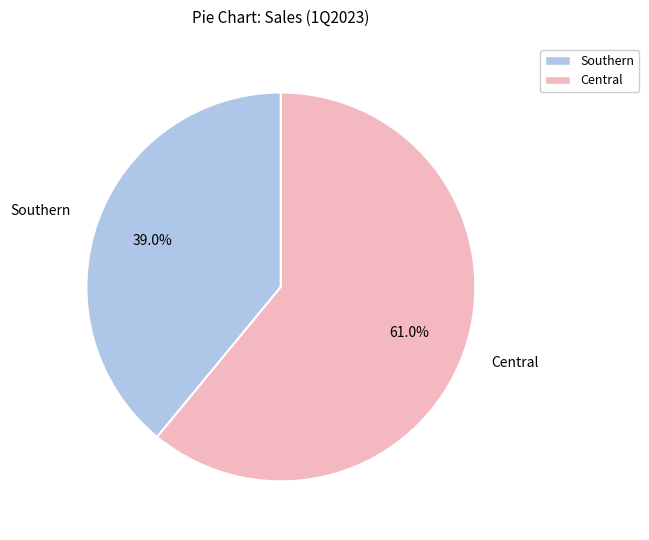

What is the ratio of the value at Central to the value at Southern?

1.6